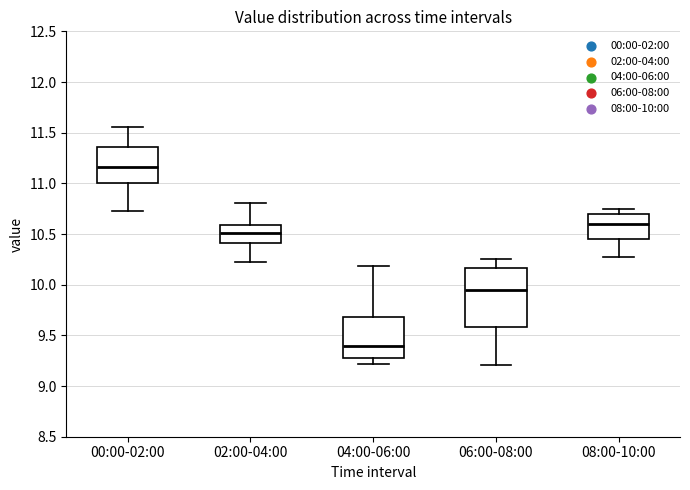

Which box is the tallest, from its lower edge to its upper edge?

06:00-08:00